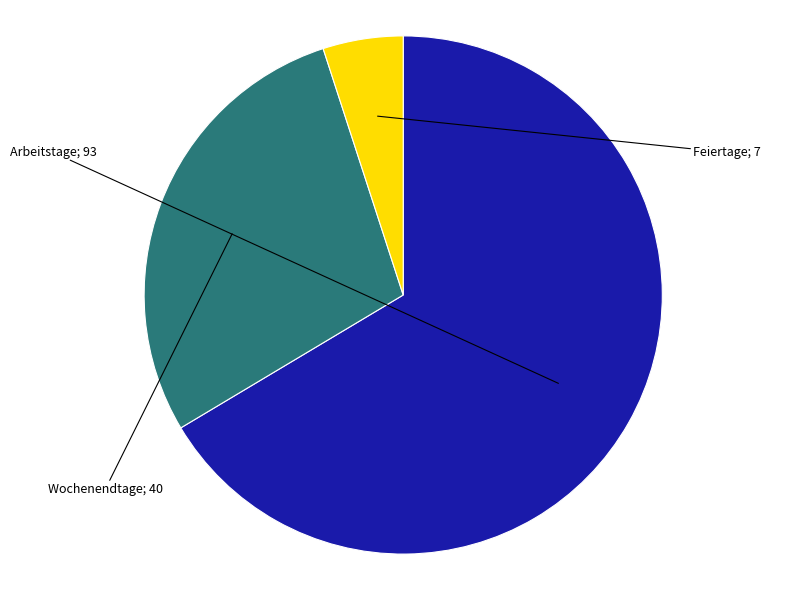

Is there a majority slice in this chart?

Yes